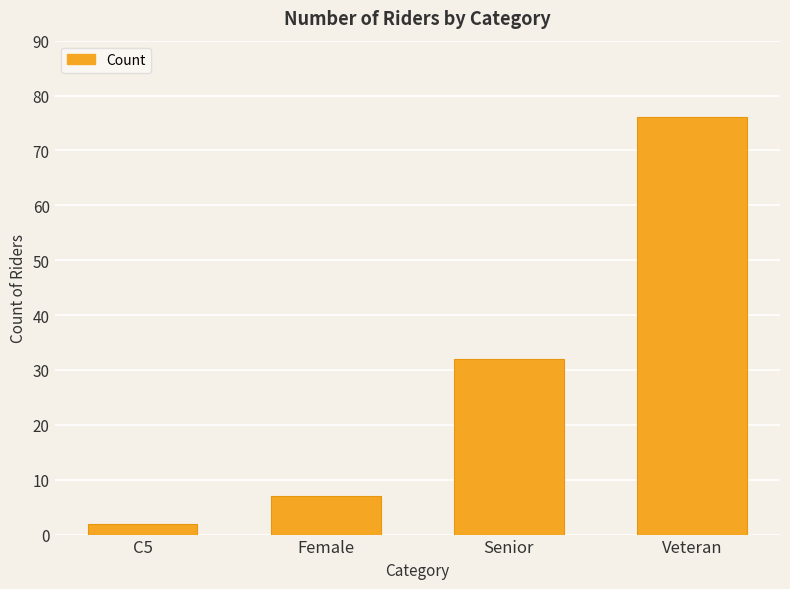

Does the chart contain any negative values?

No